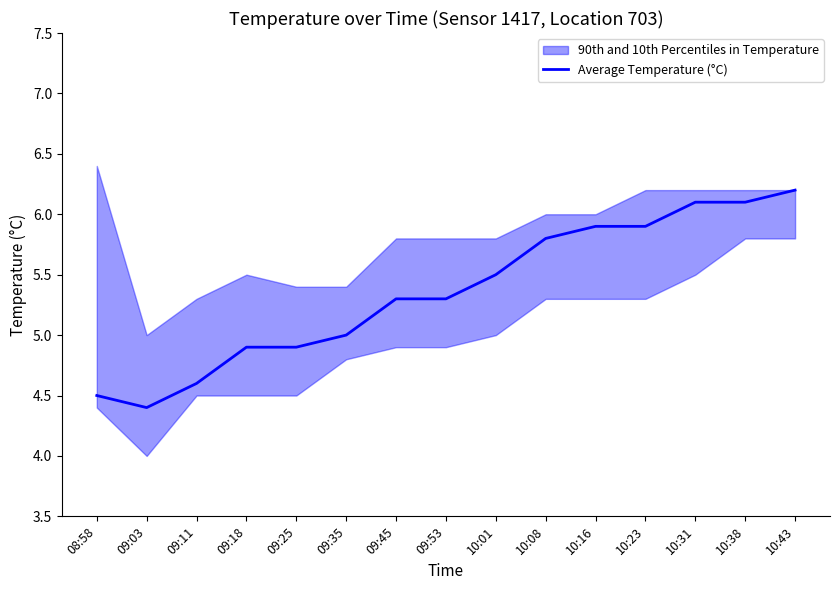

Where does the data first go above 5?

09:45